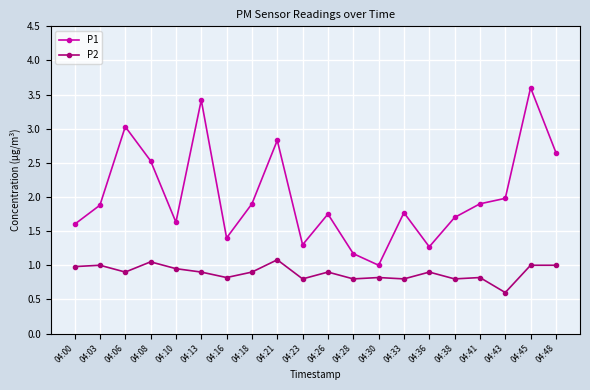

Rank the series at 04:00 from lowest to highest value.

P2, P1